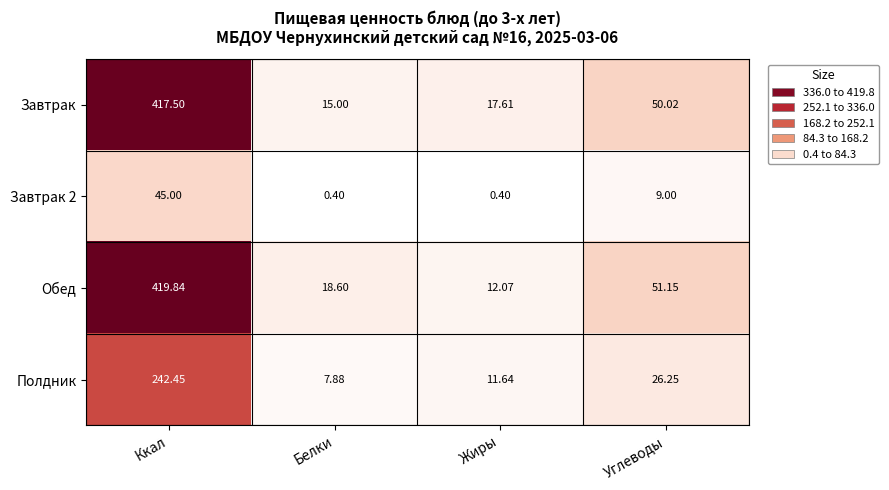

Which series changed the most between Белки and Углеводы?

Завтрак